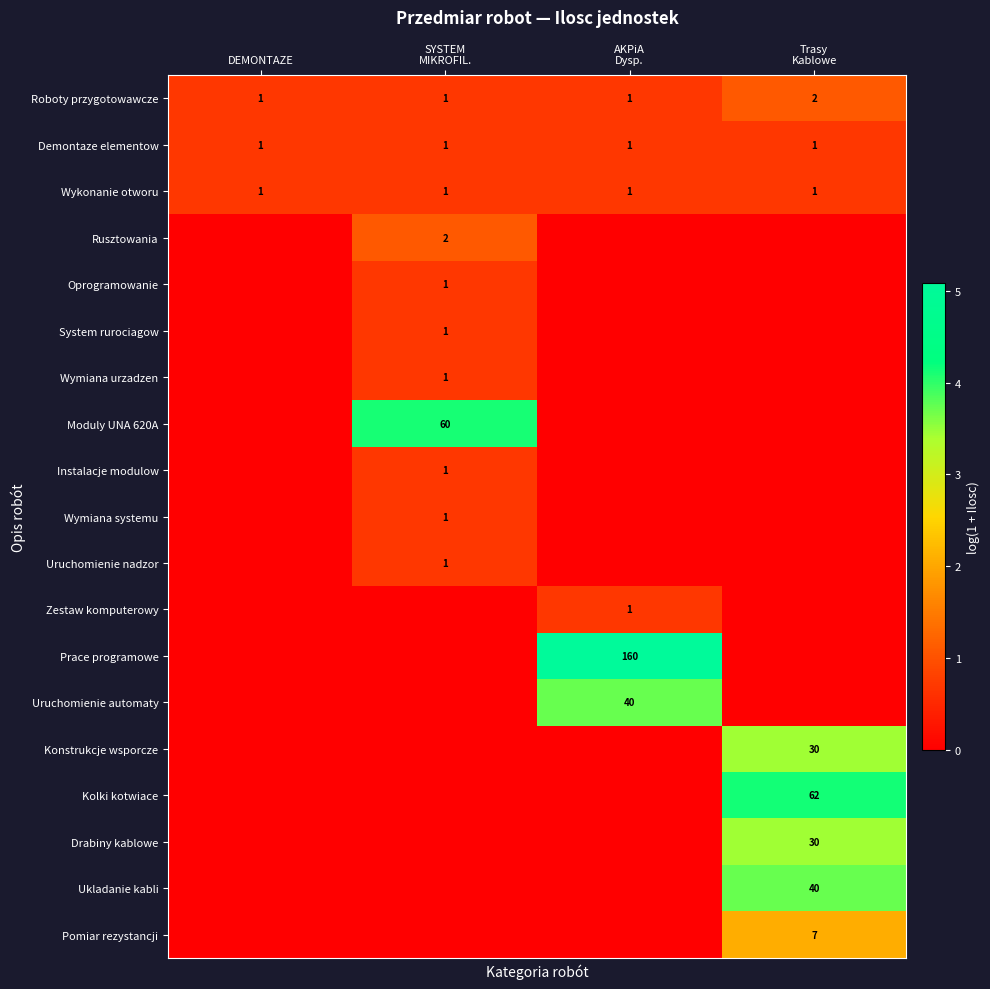

How many values in the Rusztowania series exceed 0?

1